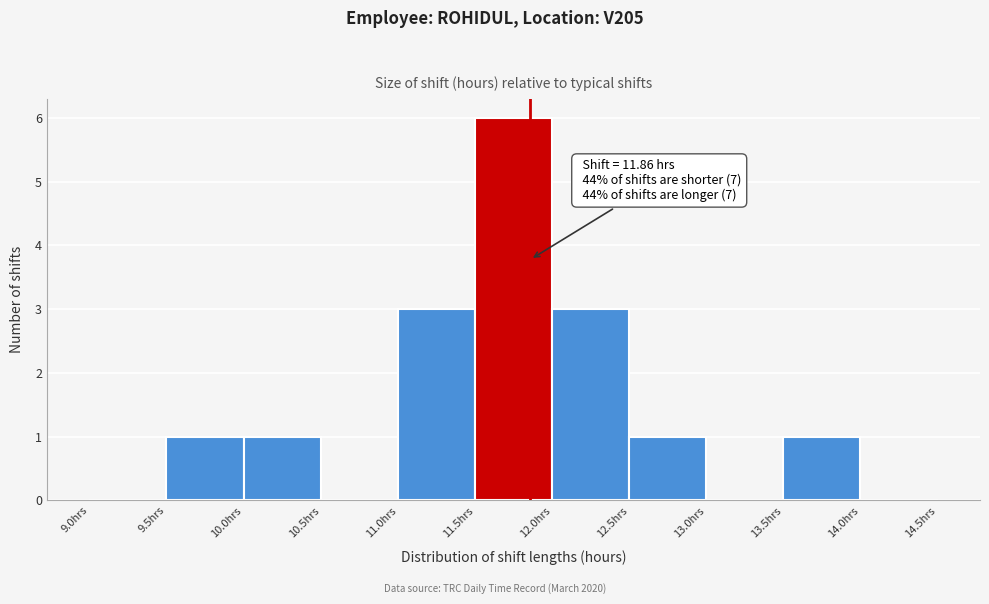

Over which range of the x-axis is the bar tallest?

11.5 to 12.0